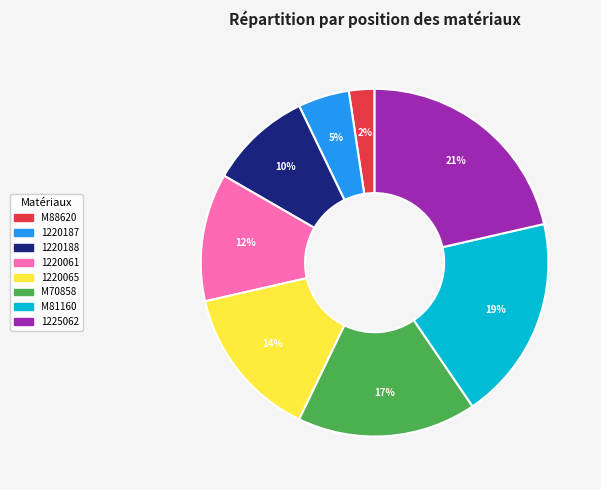

Count the number of slices in the pie.

8